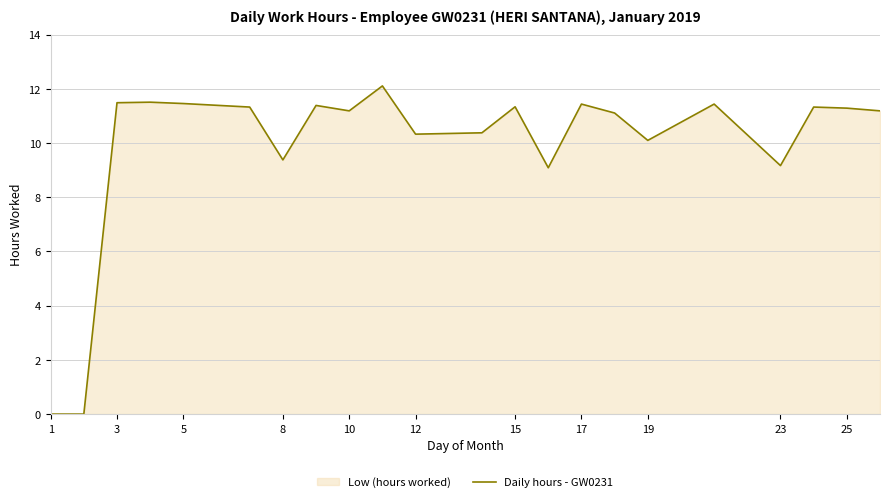

What is the ratio of the value at 10 to the value at 5?

1.0